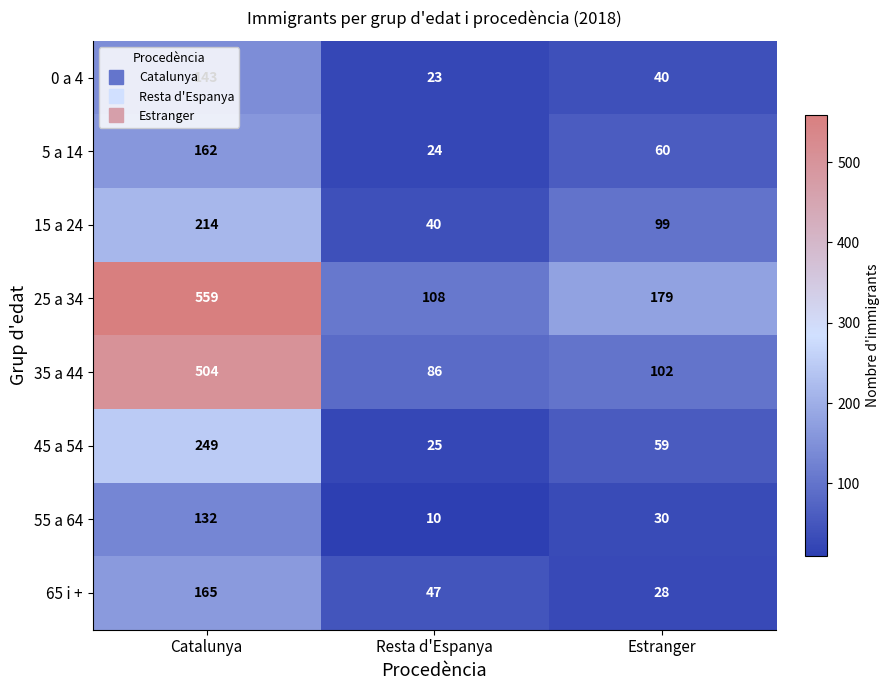

What is the difference between the highest and lowest values at Estranger?

151